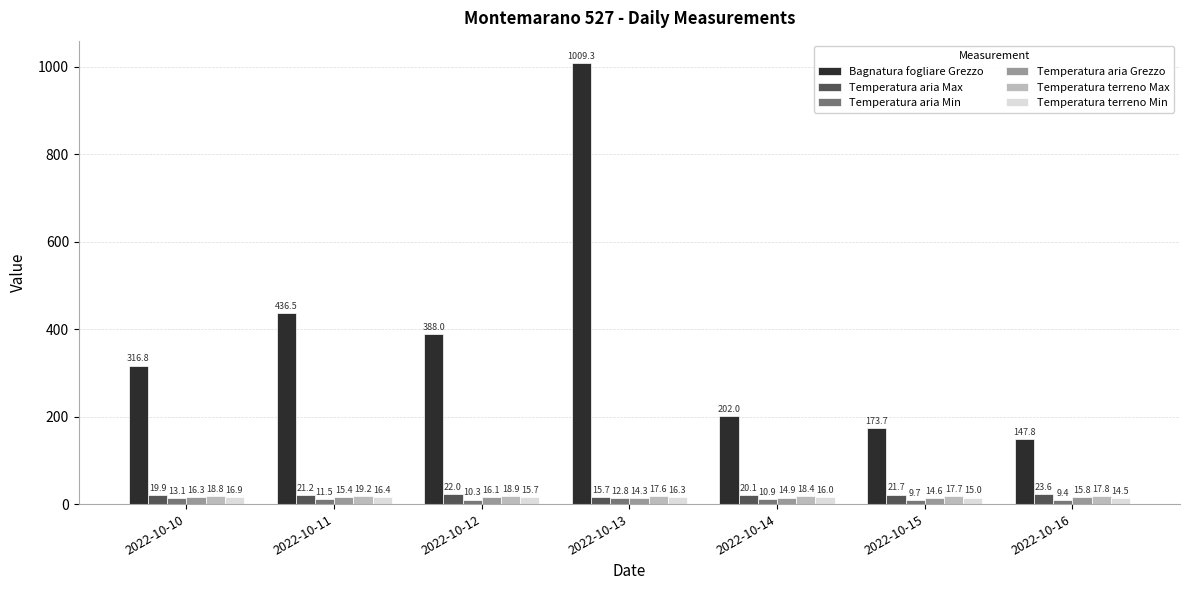

Rank the categories by Temperatura aria Min value from highest to lowest.

2022-10-10, 2022-10-13, 2022-10-11, 2022-10-14, 2022-10-12, 2022-10-15, 2022-10-16